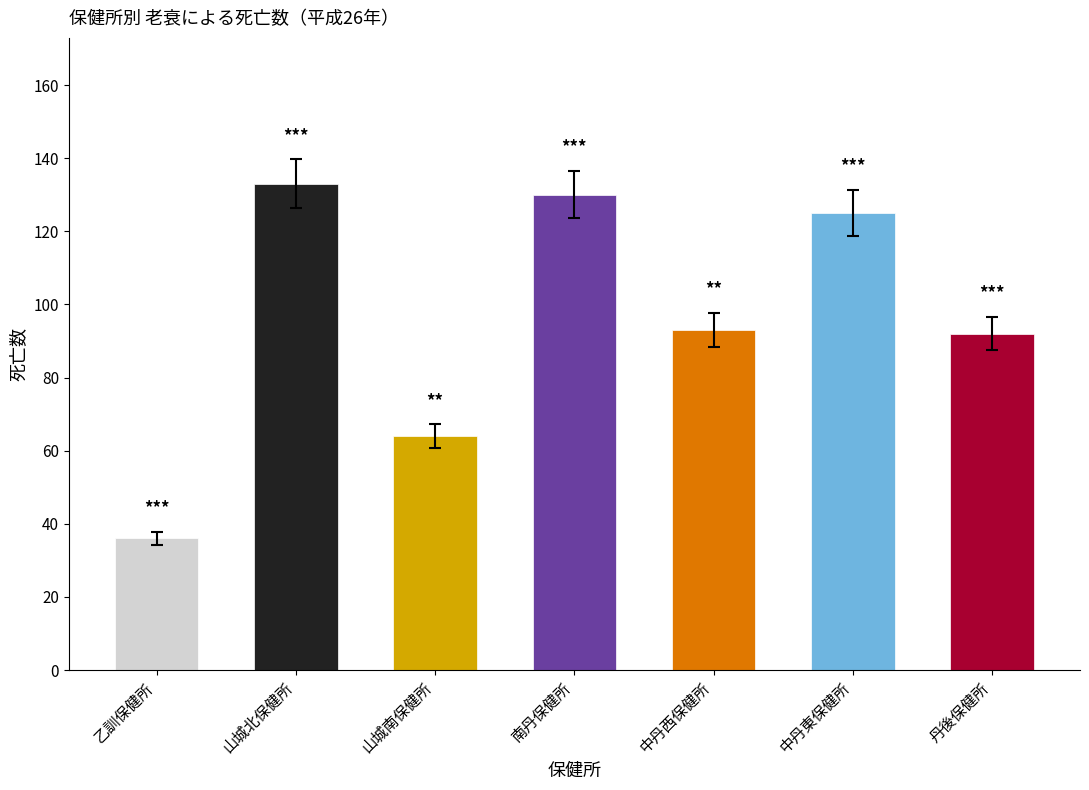

What is the maximum value shown in the chart?

133